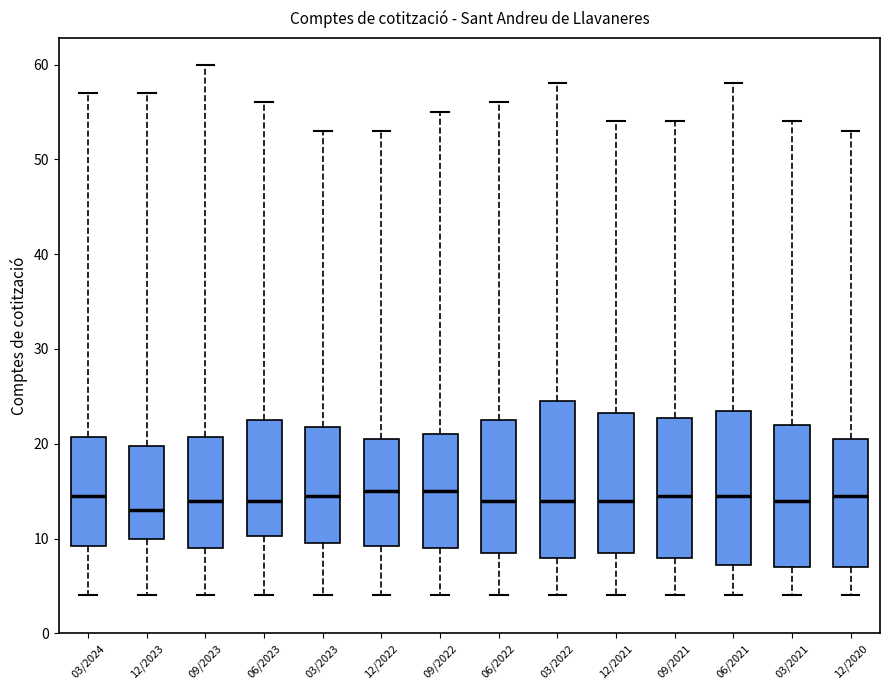

Where does the upper whisker of the box for 12/2023 end on the y-axis? The values are not printed on the chart, so give them approximately, as read against the axis.

57